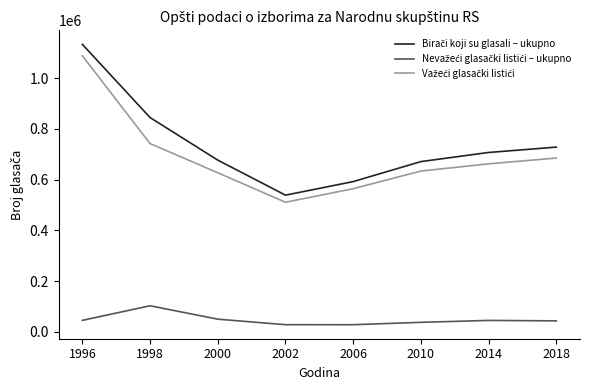

What is the maximum value shown in the chart?

1132818